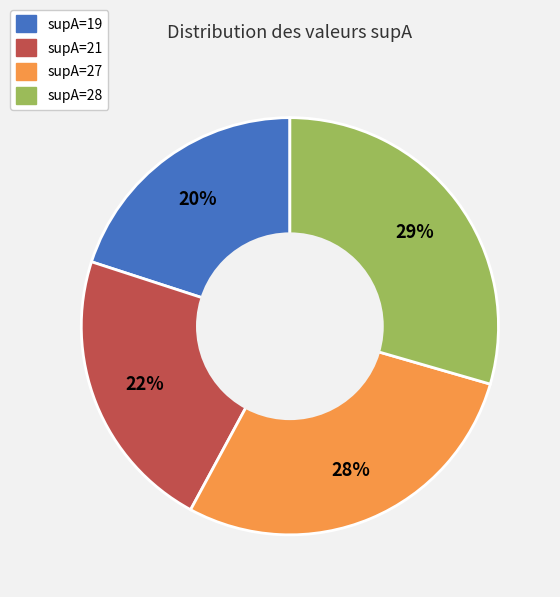

To the nearest percent, what percentage of the pie is supA=19?

20%